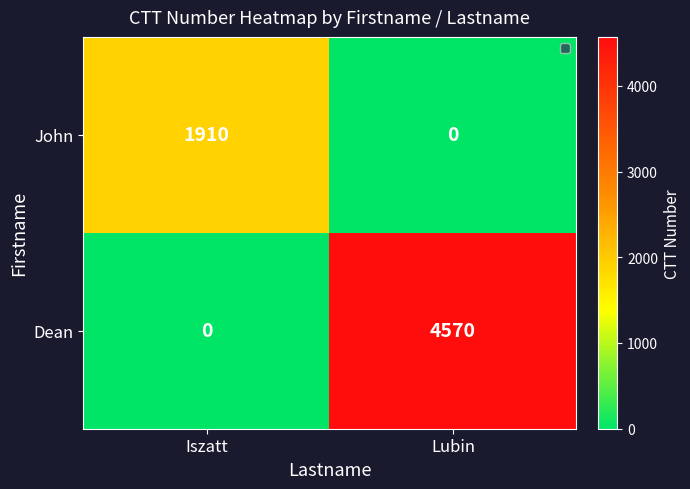

Is it true that John equals 1910 at Iszatt?

True